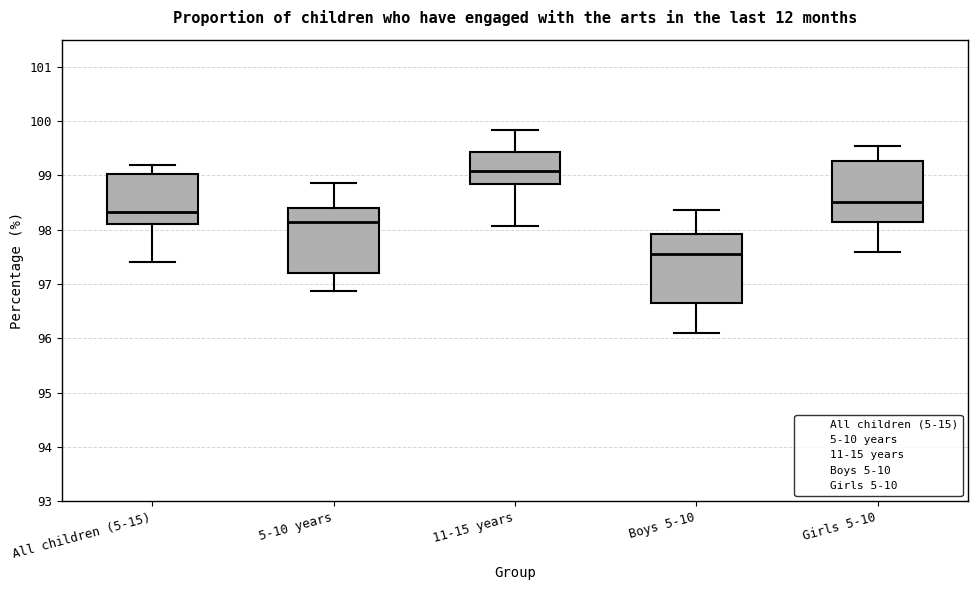

Which box's median line is the lowest?

Boys 5-10